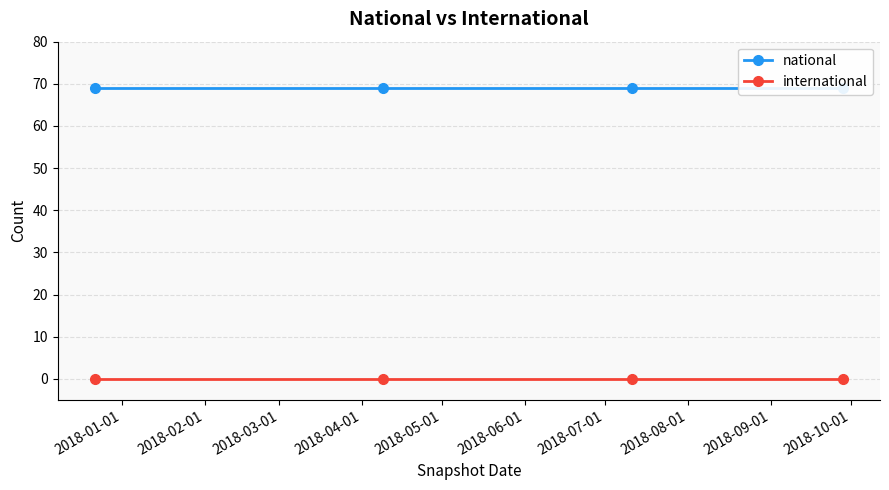

At which label does international reach its minimum?

2018-01-01